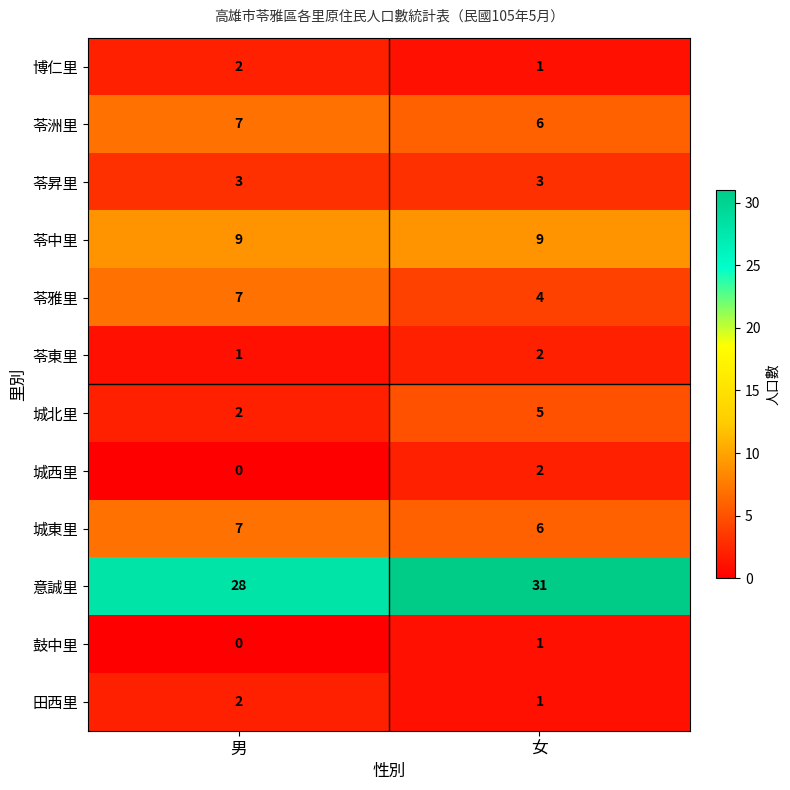

Reading left to right, transcribe all the data shown in this chart.

博仁里: 男=2	女=1
苓洲里: 男=7	女=6
苓昇里: 男=3	女=3
苓中里: 男=9	女=9
苓雅里: 男=7	女=4
苓東里: 男=1	女=2
城北里: 男=2	女=5
城西里: 男=0	女=2
城東里: 男=7	女=6
意誠里: 男=28	女=31
鼓中里: 男=0	女=1
田西里: 男=2	女=1